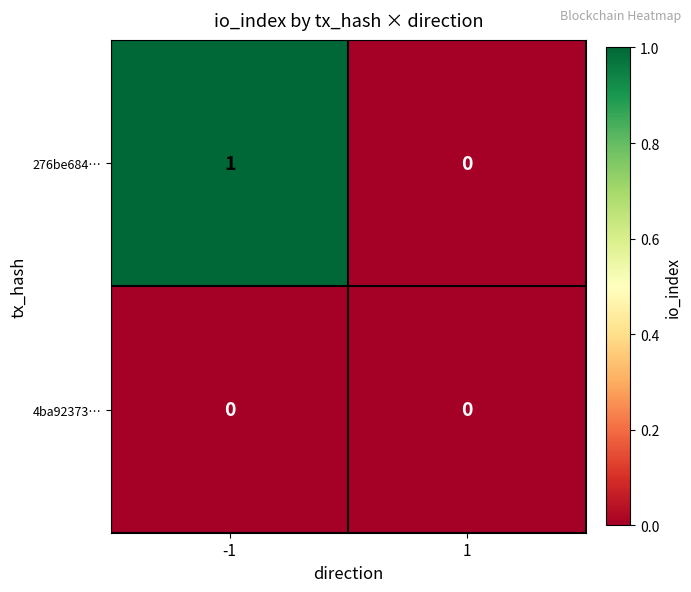

List the series in order of their overall mean, lowest first.

4ba92373…, 276be684…